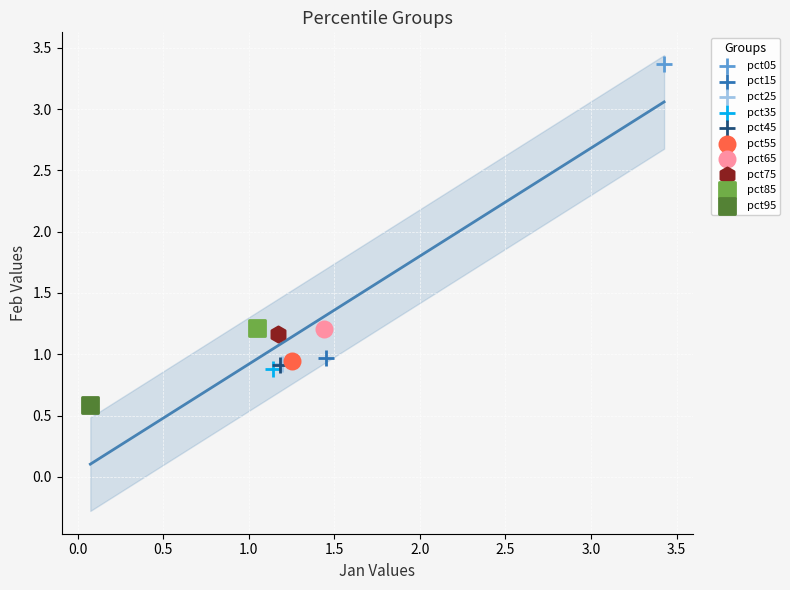

Which series reaches the maximum Y coordinate?

pct05